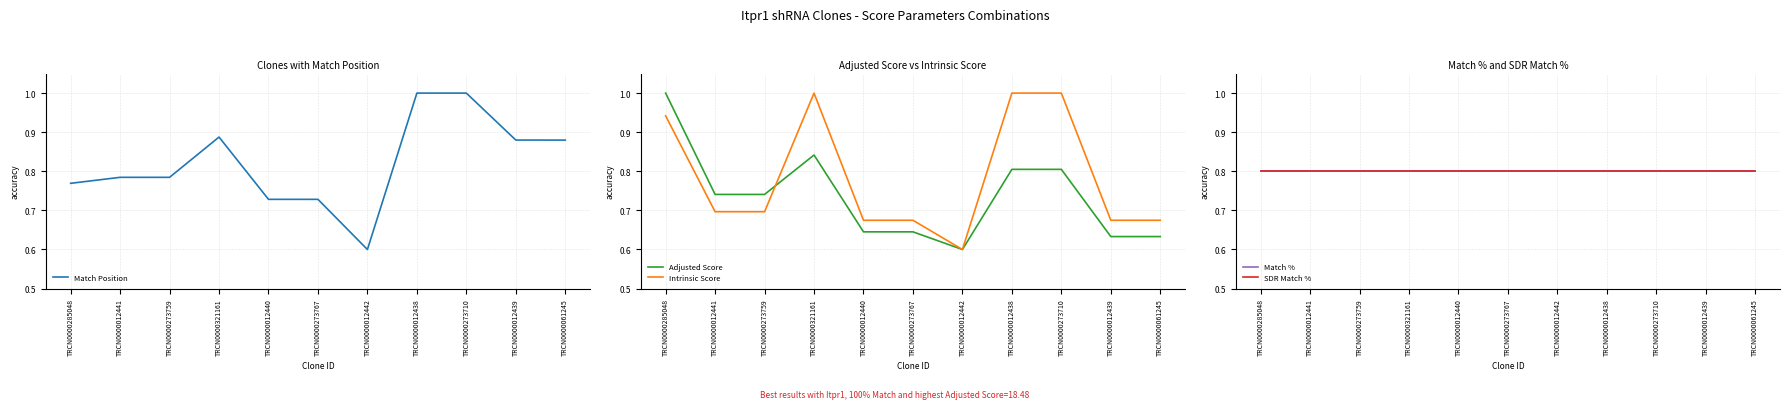

At which category does Match Position reach its first local valley?

TRCN0000012442